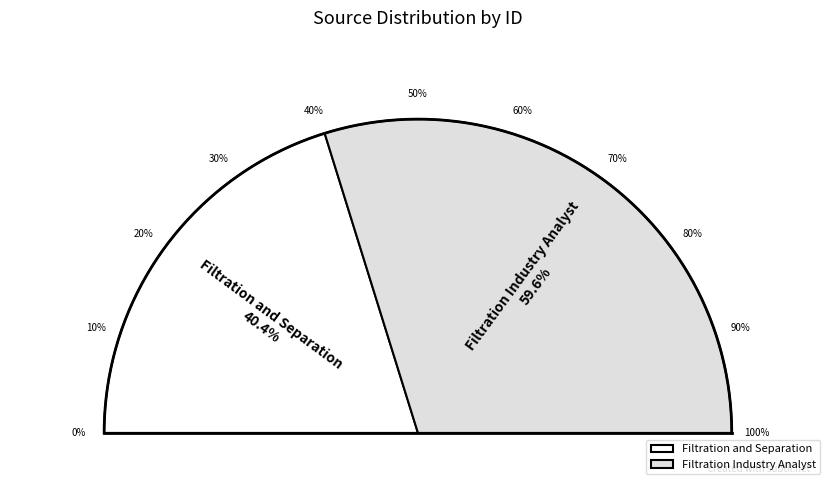

Count the number of slices in the pie.

2